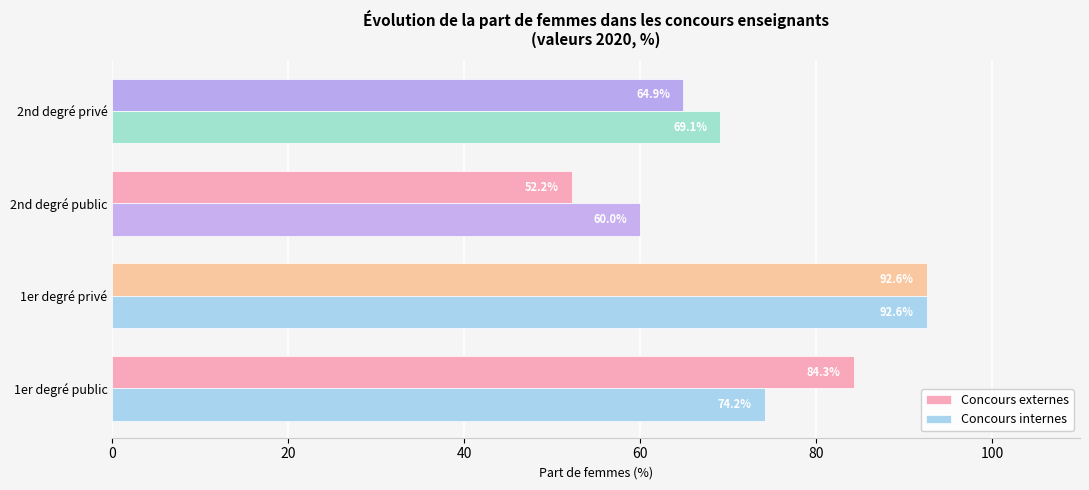

What is the approximate value of Concours externes at 1er degré privé?

92.6